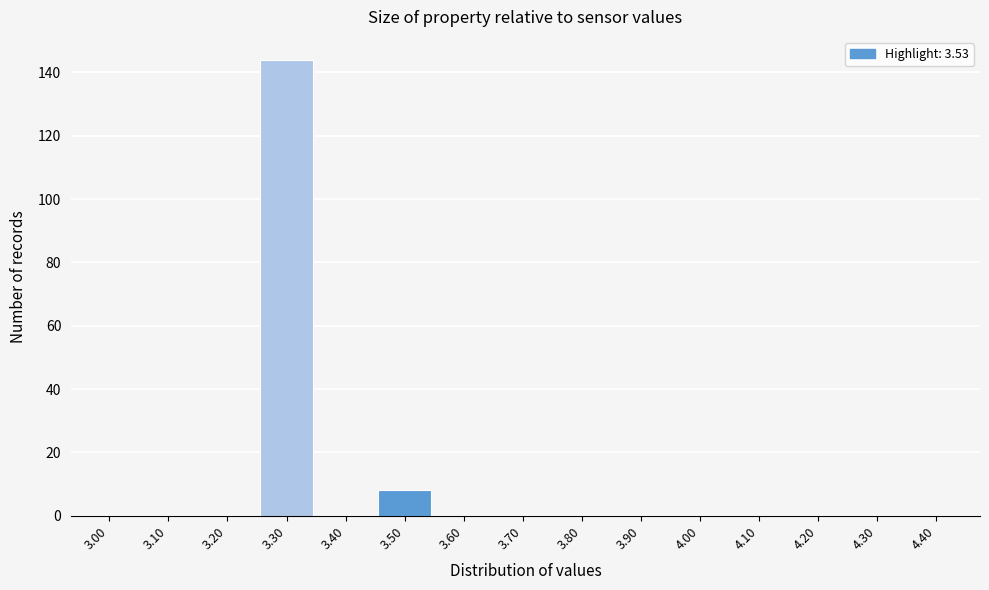

Reading left to right, extract all data points from this chart.

3.00=0	3.10=0	3.20=0	3.30=144	3.40=0	3.50=8	3.60=0	3.70=0	3.80=0	3.90=0	4.00=0	4.10=0	4.20=0	4.30=0	4.40=0